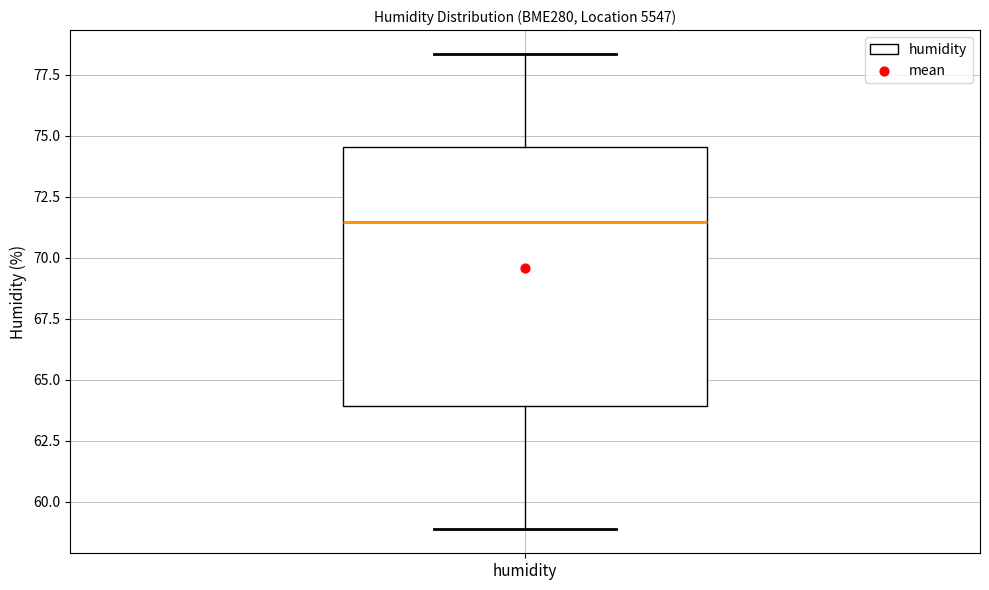

Where does the lower whisker of the box for humidity end on the y-axis? The values are not printed on the chart, so give them approximately, as read against the axis.

59.0